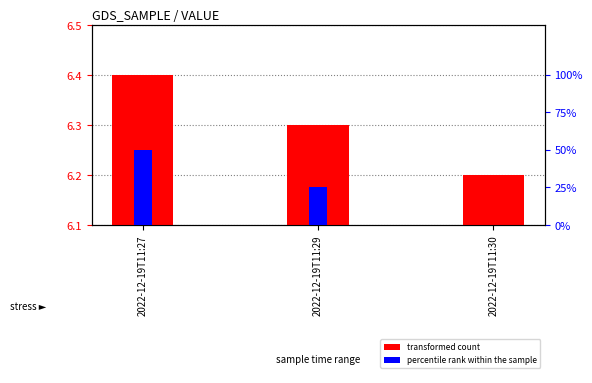

Which category has the highest value in the percentile rank within the sample series?

2022-12-19T11:27